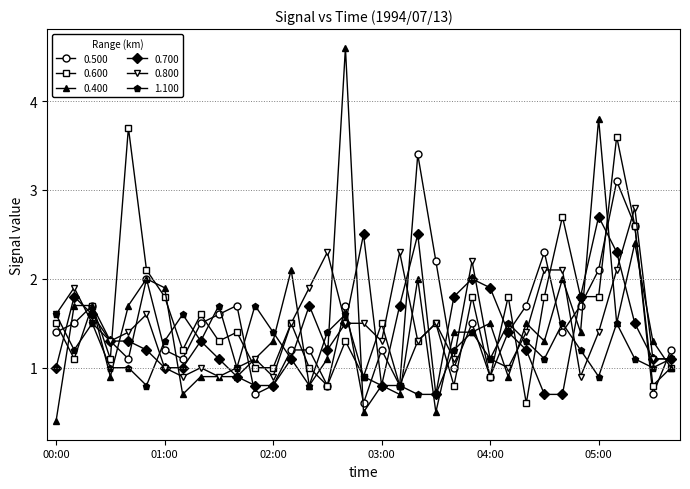

What is the value of the 0.400 point at the 23rd from the left?

1.4